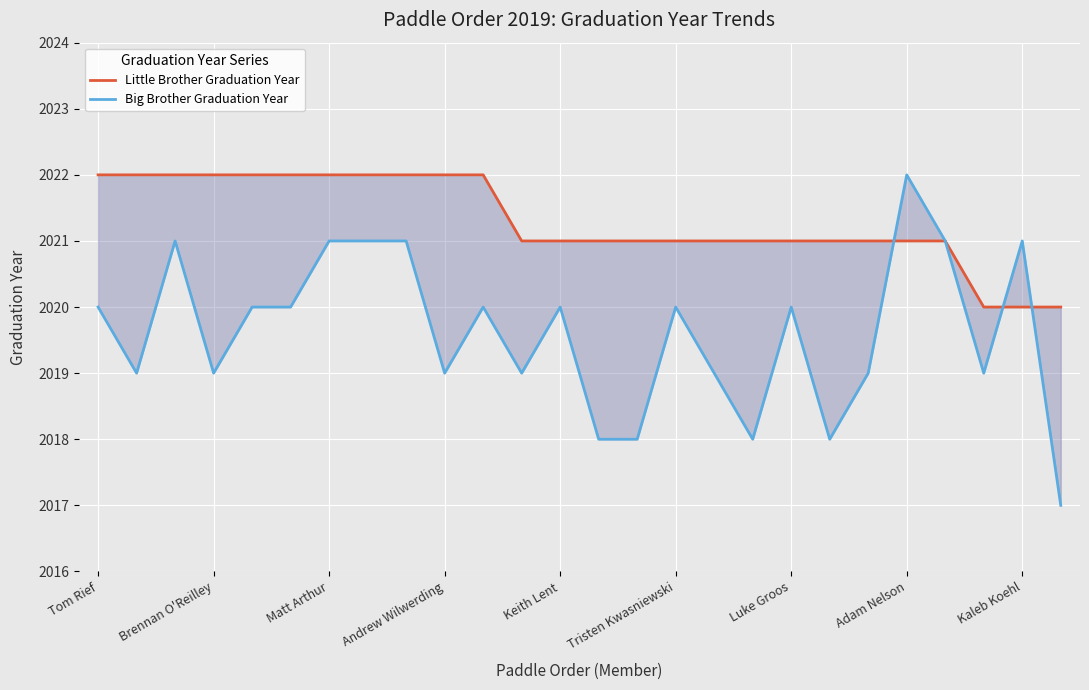

At which label is Little Brother Graduation Year closest to 2021?

11